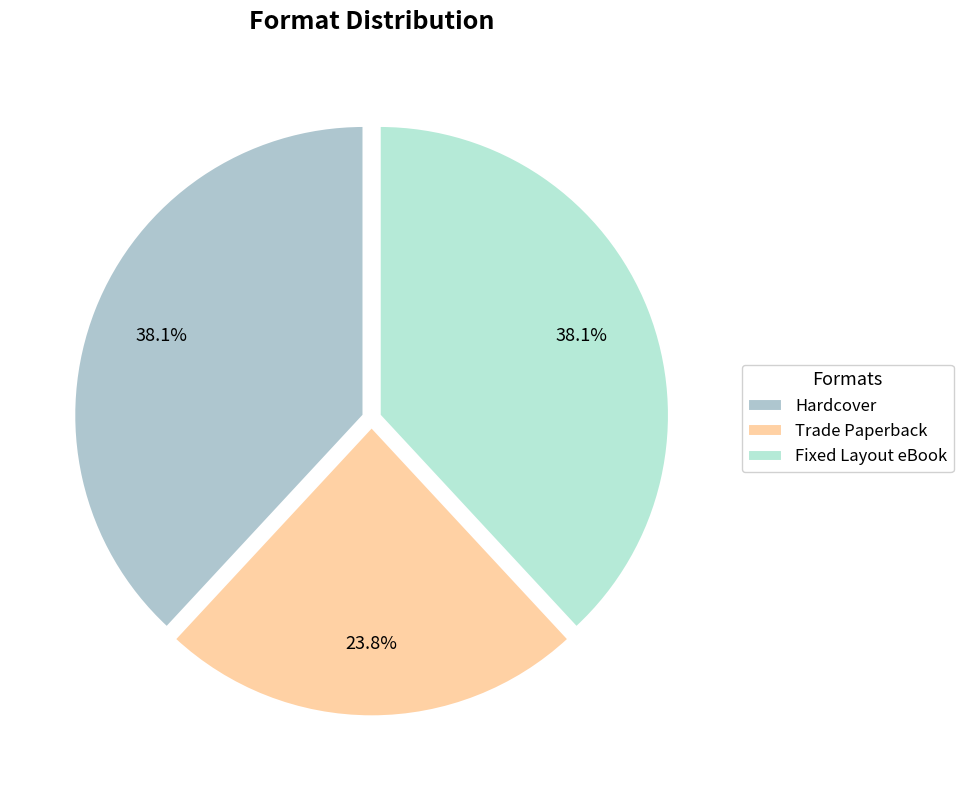

Is the sum of Hardcover and Fixed Layout eBook greater than half?

Yes